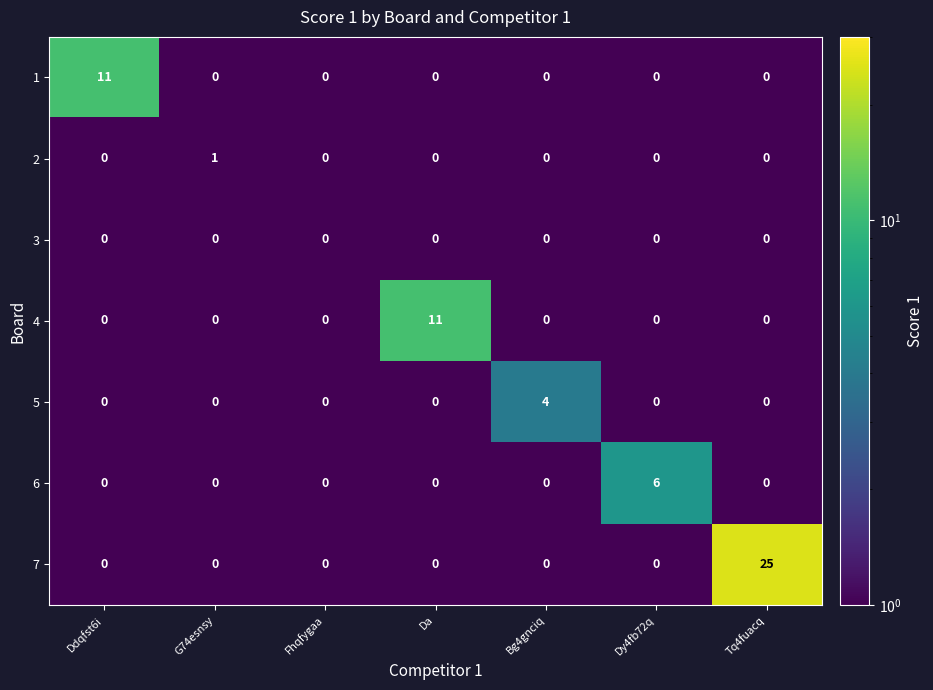

Is it true that 7 equals 0 at Dy4fb72q?

True